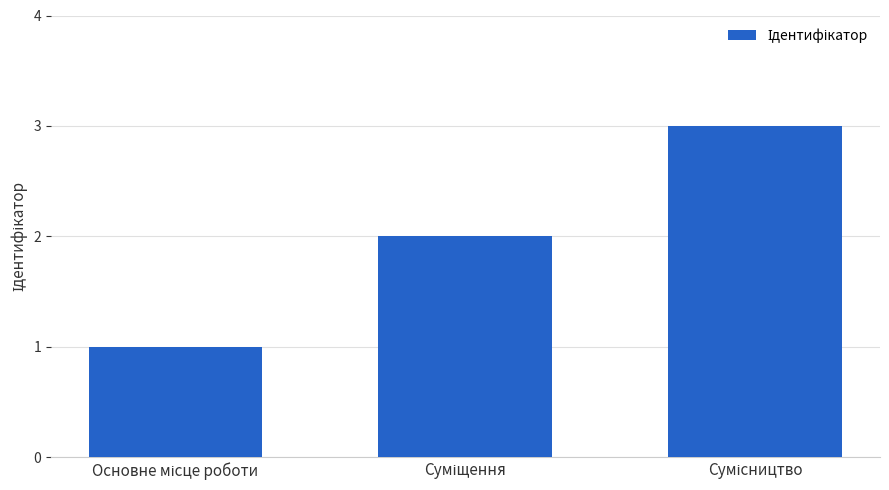

What is the sum of all values?

6